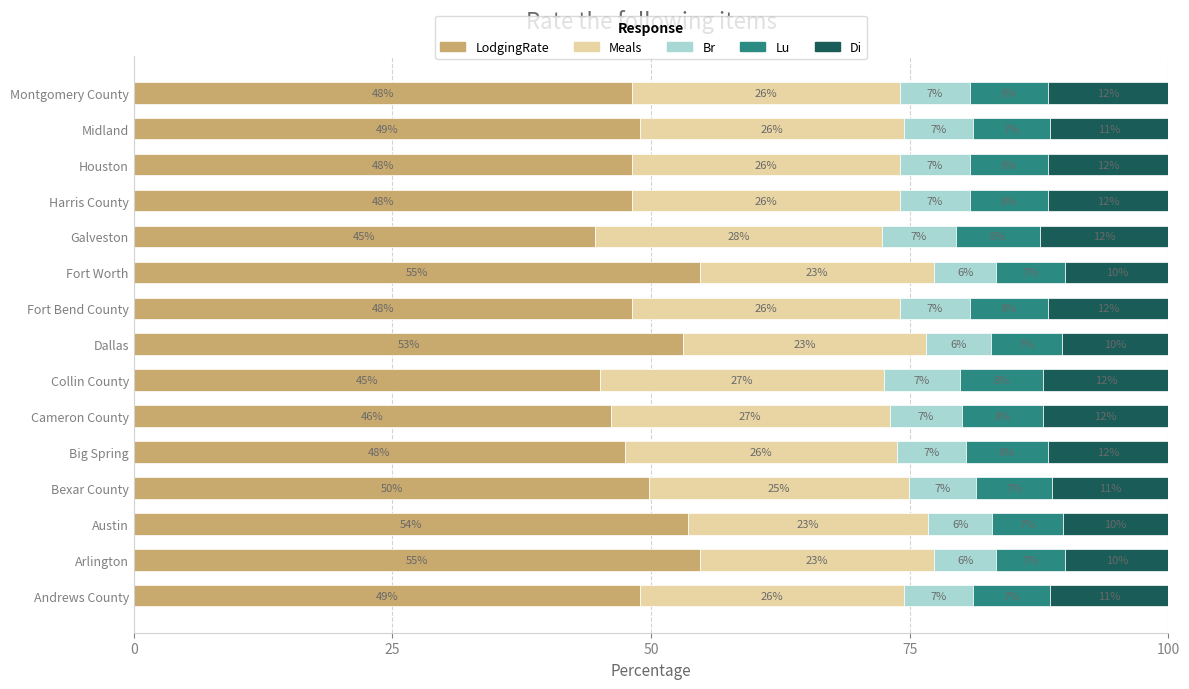

How many categories are shown in the chart?

15